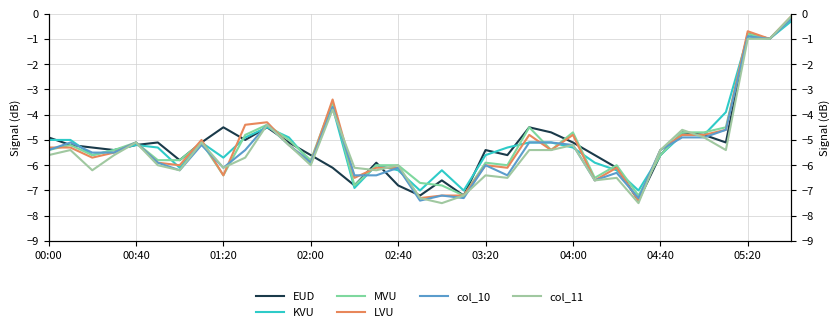

List the series in order of their peak value, lowest first.

KVU, EUD, MVU, col_10, LVU, col_11